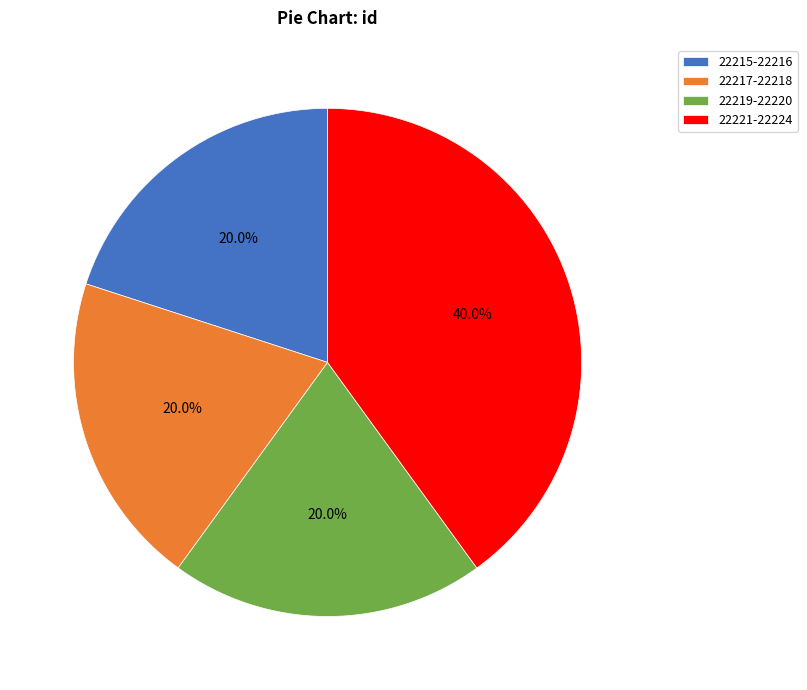

Is there any slice that represents more than half of the pie?

No